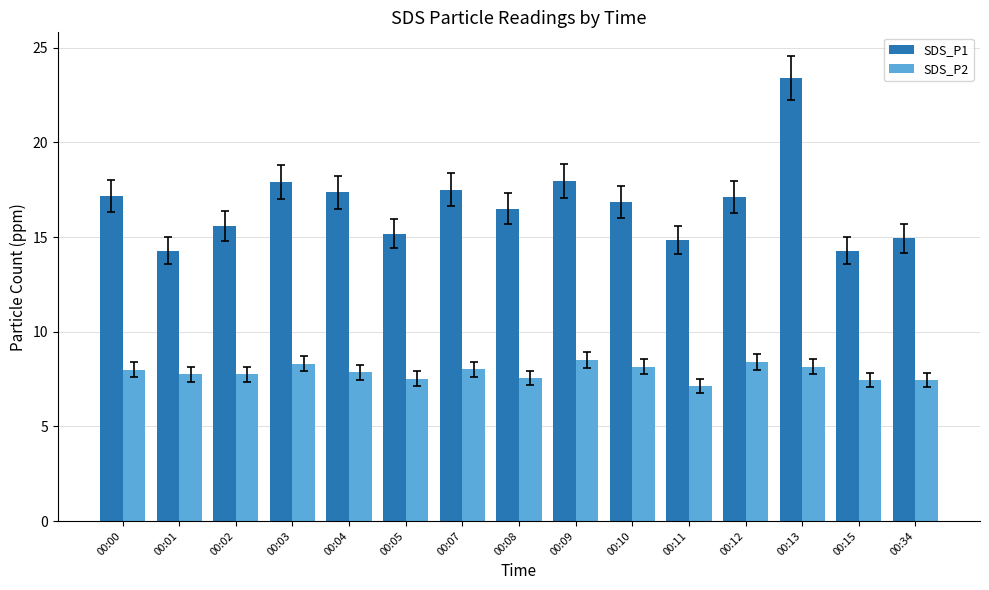

What is the sum of all SDS_P2 values?

118.0